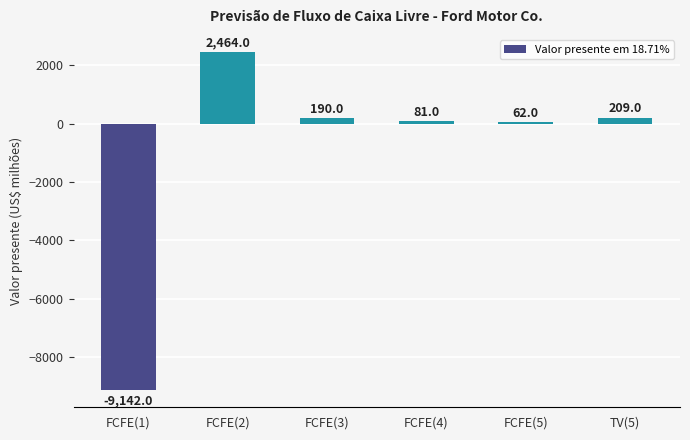

Count the number of categories in the chart.

6